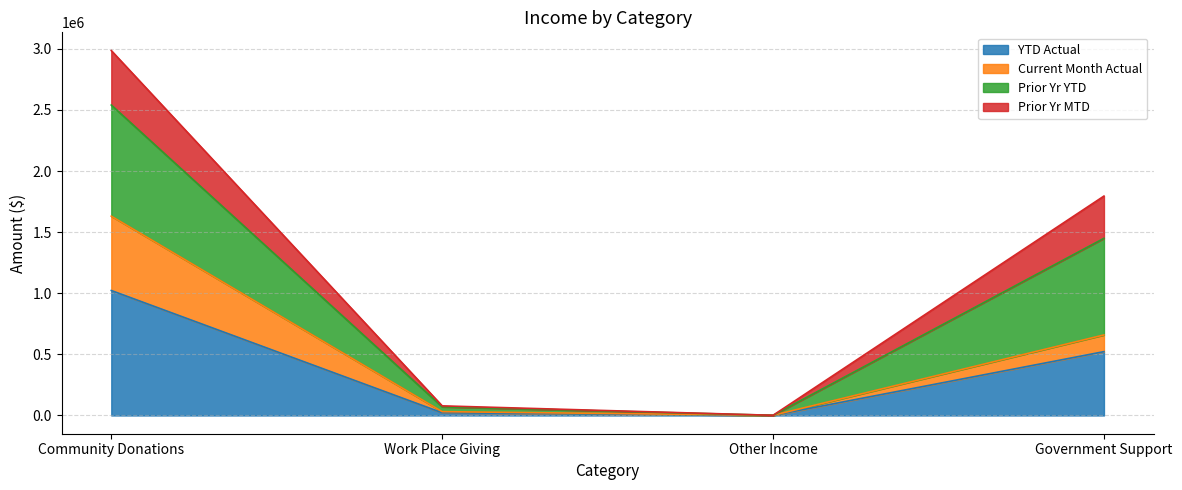

Is it true that Current Month Actual equals 43640.8 at Work Place Giving?

False